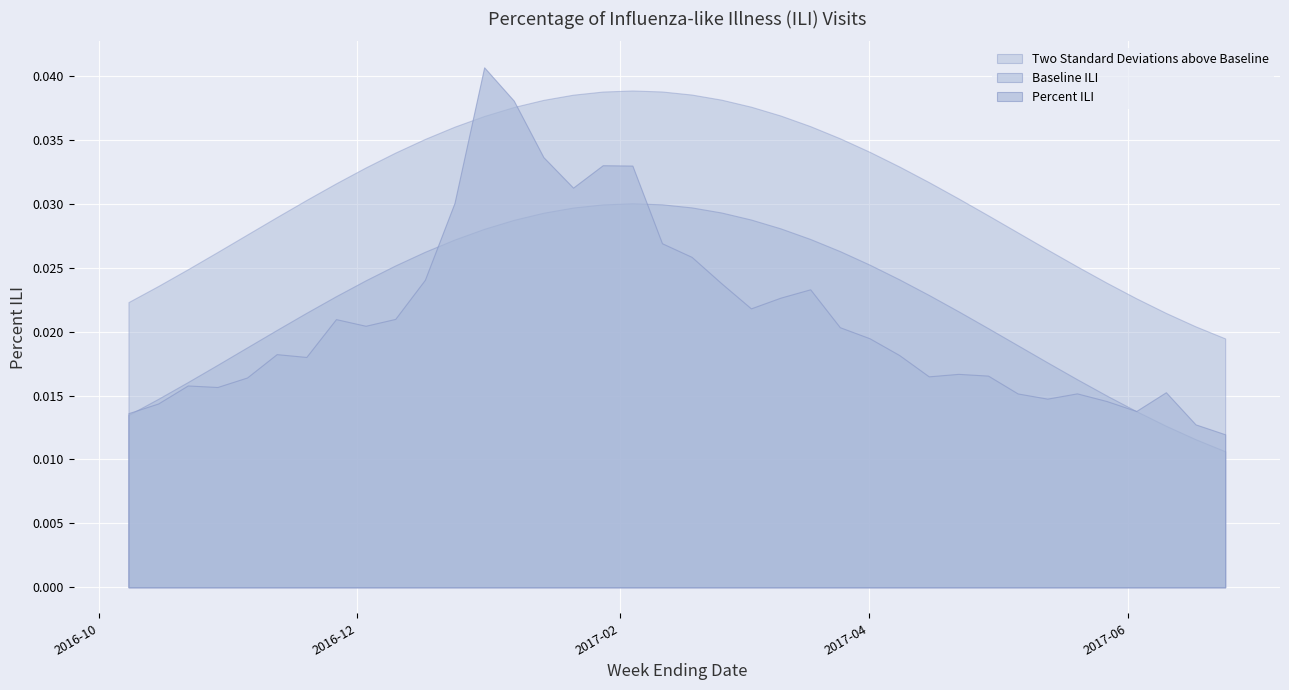

At which category is the sum across all series the highest?

2016-12-31